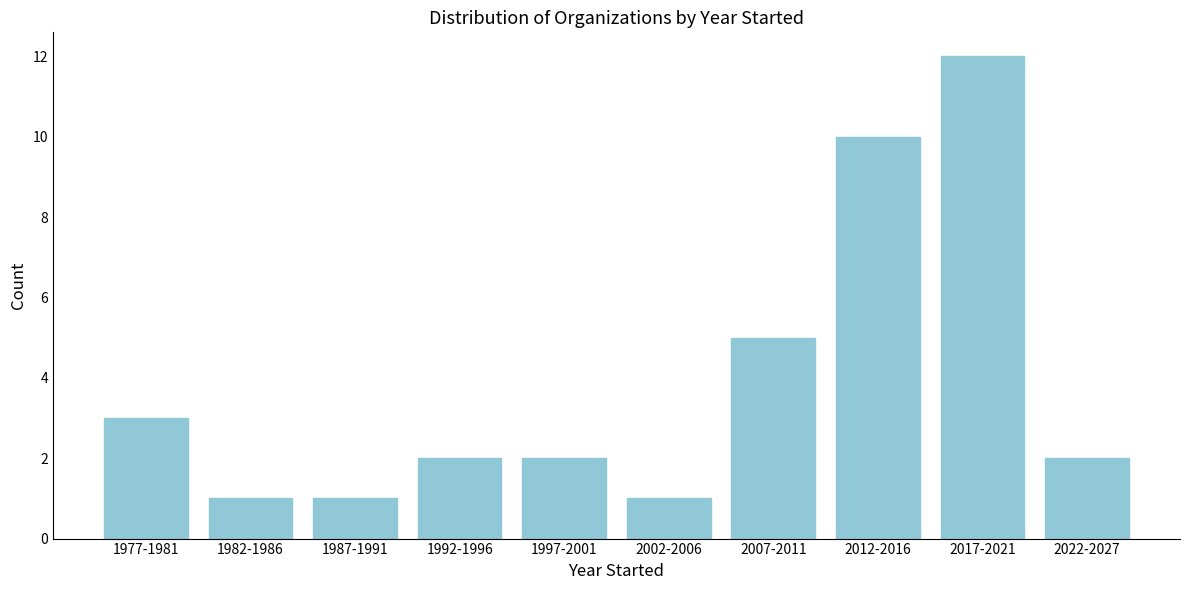

Reading left to right, extract all data points from this chart.

1977-1981=3	1982-1986=1	1987-1991=1	1992-1996=2	1997-2001=2	2002-2006=1	2007-2011=5	2012-2016=10	2017-2021=12	2022-2027=2